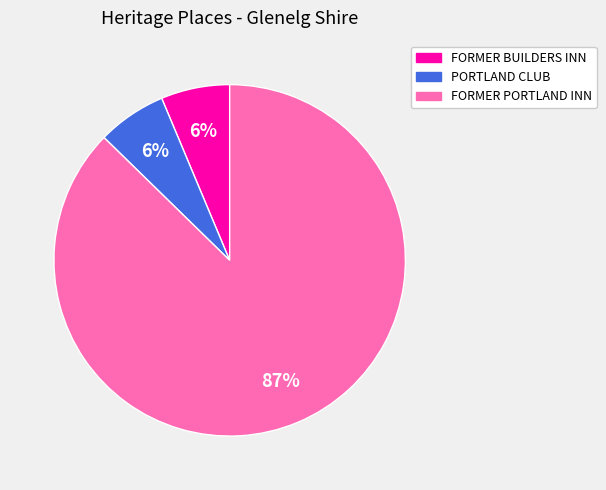

Do FORMER PORTLAND INN and PORTLAND CLUB together represent more than half of the pie?

Yes